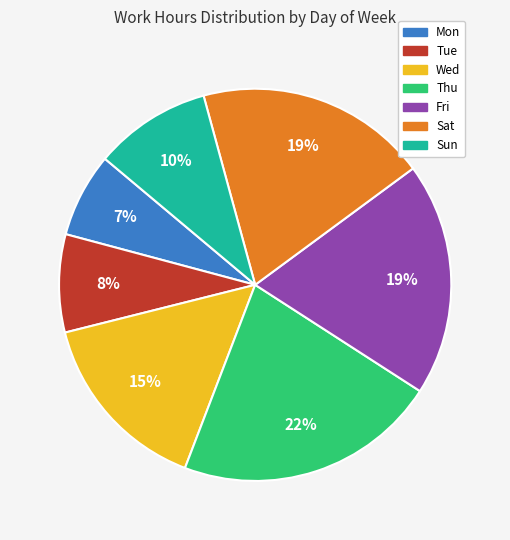

Do Tue and Sat together represent more than half of the pie?

No